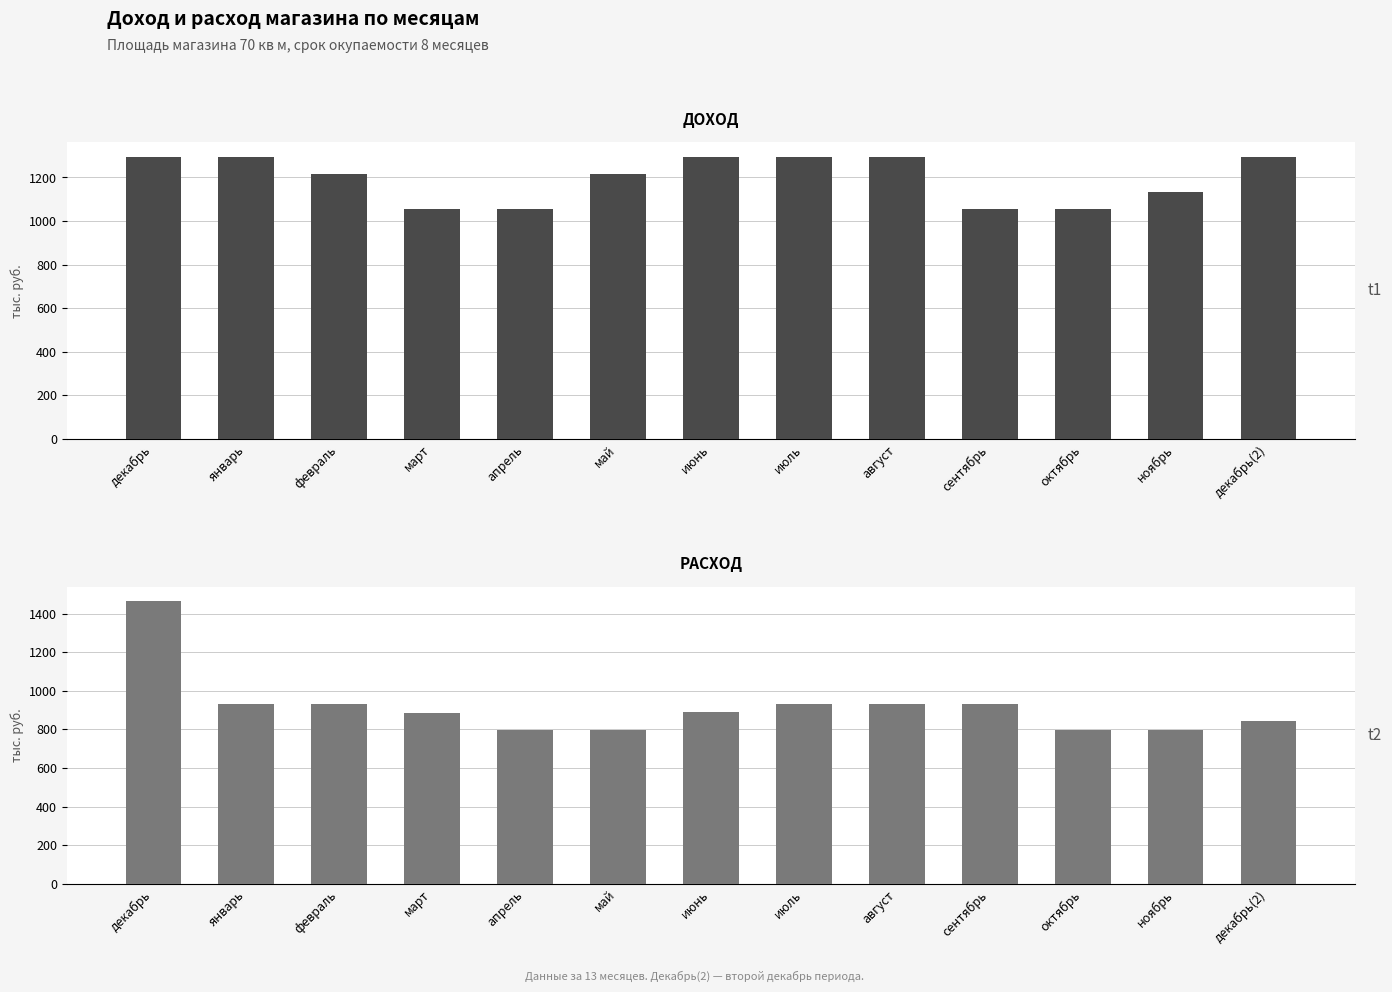

True or false: ДОХОД has a value of 1592.7 at сентябрь.

False